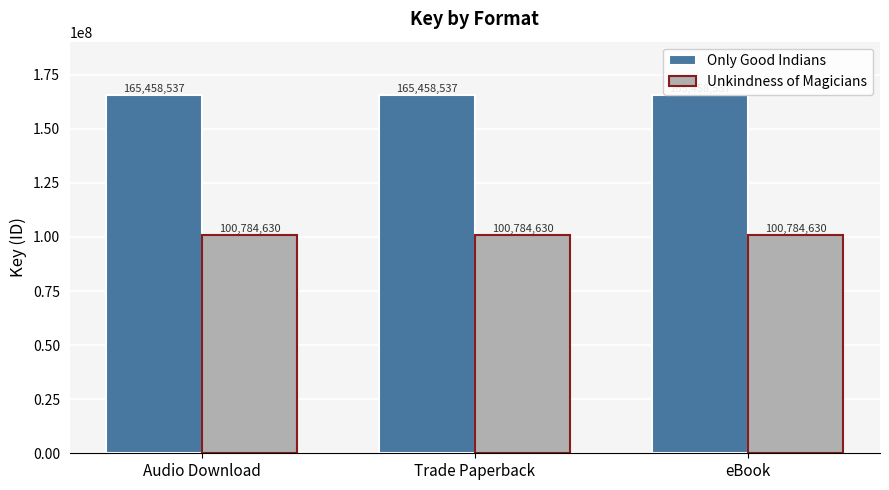

Reading left to right, extract all data points from this chart.

Only Good Indians: Audio Download=165458537	Trade Paperback=165458537	eBook=165458537
Unkindness of Magicians: Audio Download=100784630	Trade Paperback=100784630	eBook=100784630